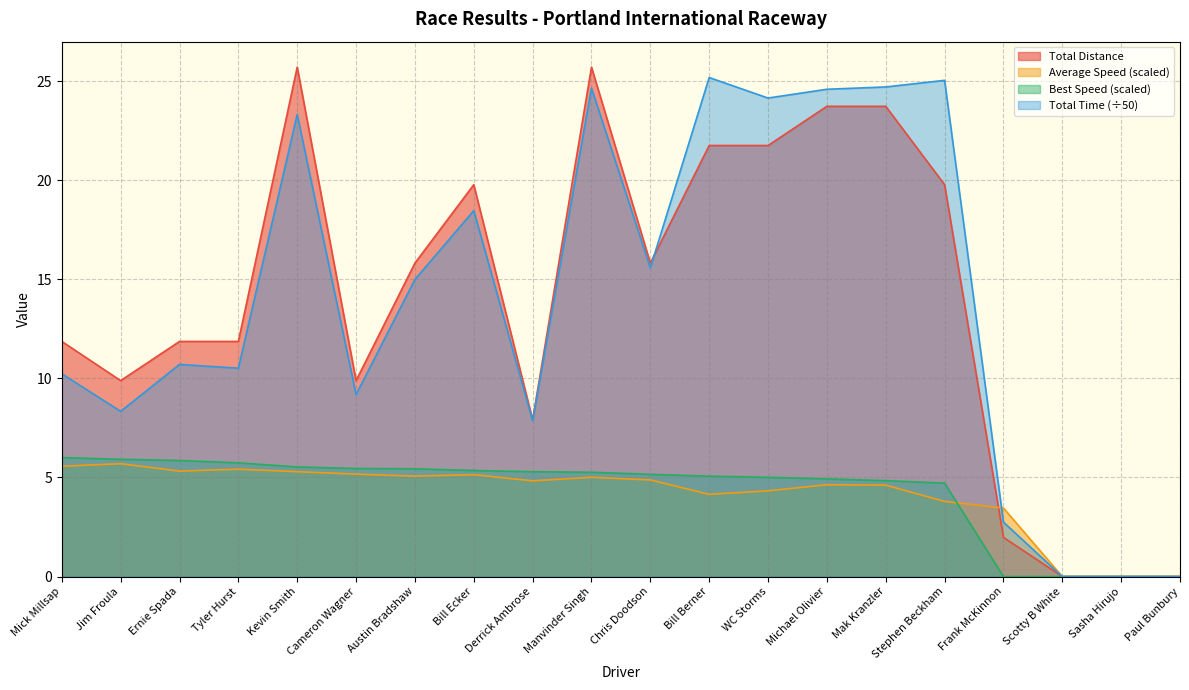

The Average Speed series shows 8.1 at Bill Ecker. True or false?

False